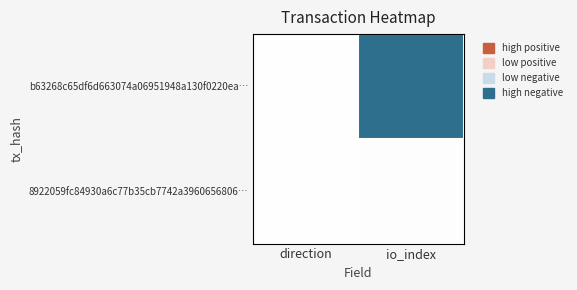

List the series in order of their peak value, lowest first.

8922059fc84930a6c77b35cb7742a3960656806…, b63268c65df6d663074a06951948a130f0220ea…